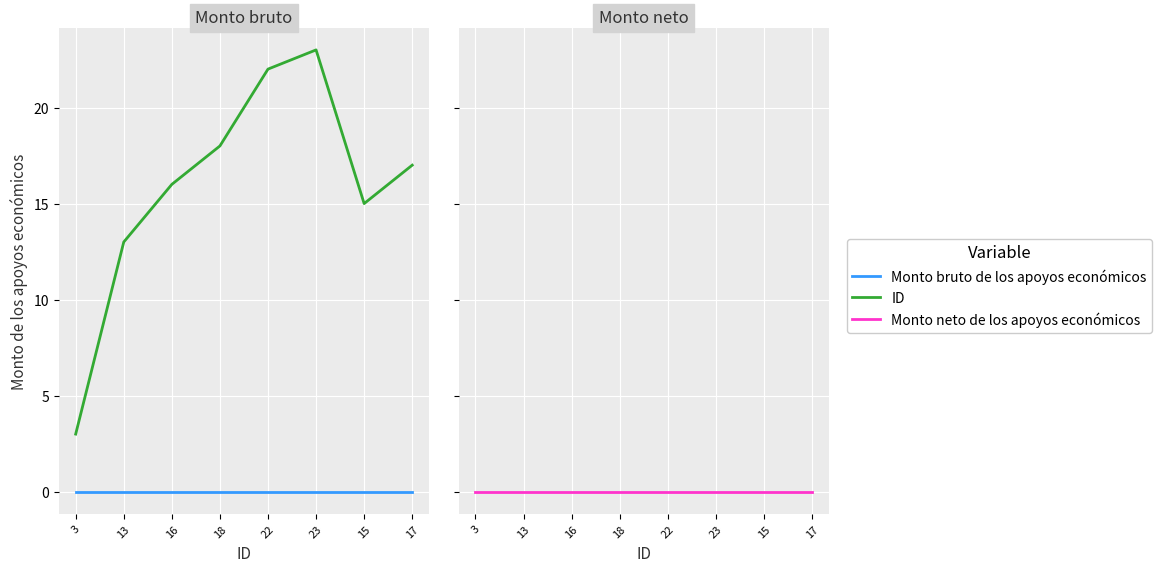

At how many categories does at least one series exceed 2?

8